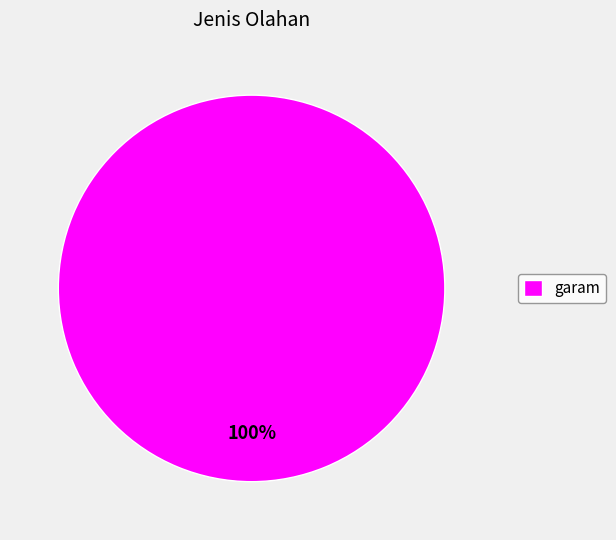

To the nearest percent, what percentage of the pie is garam?

100%